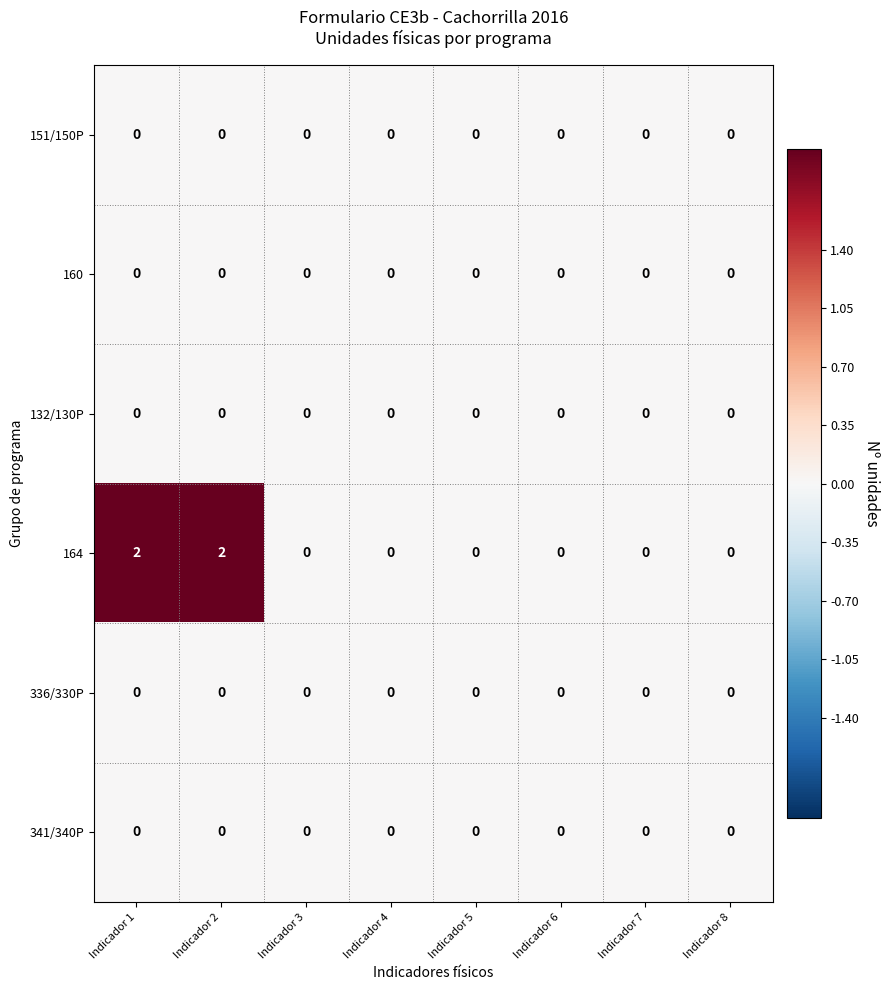

Which series has the largest total across all categories?

164